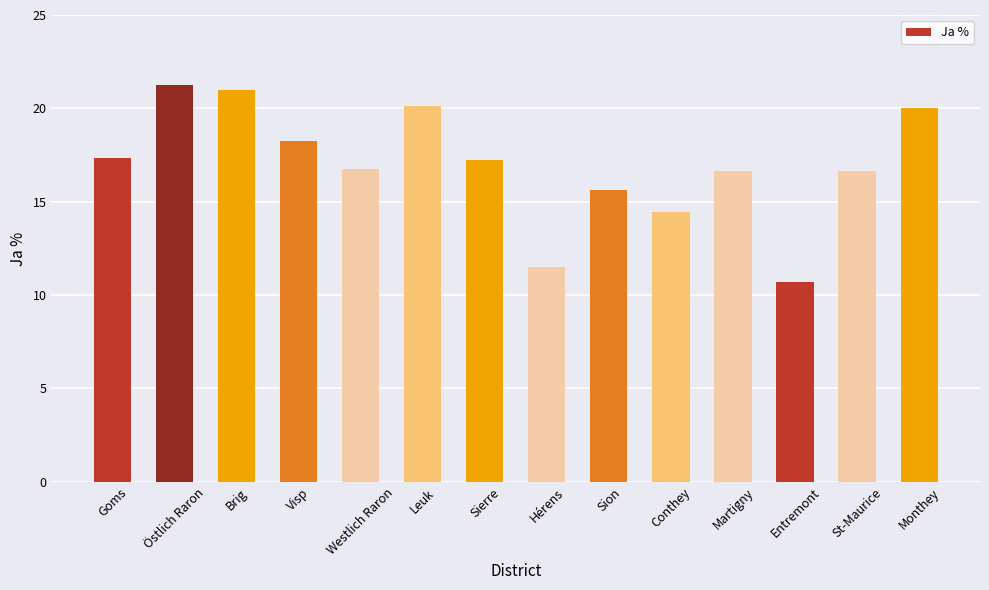

What is the label of the 9th bar from the right?

Leuk